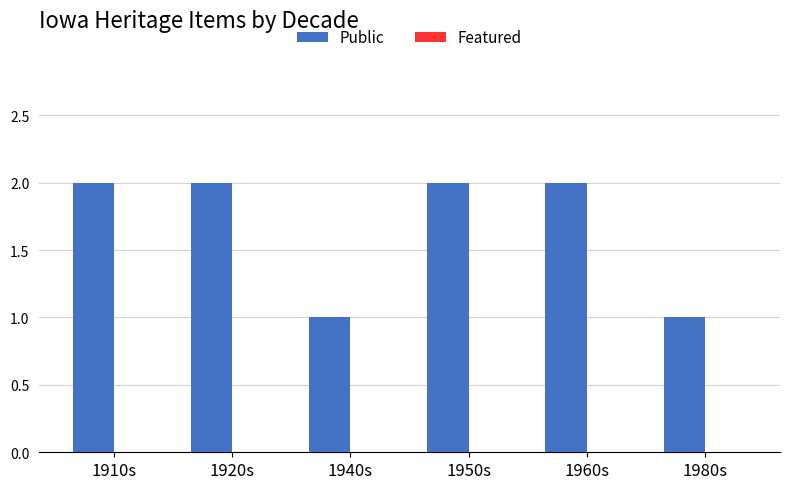

Approximately how many times larger is the value at 1920s compared to 1960s?

1.0